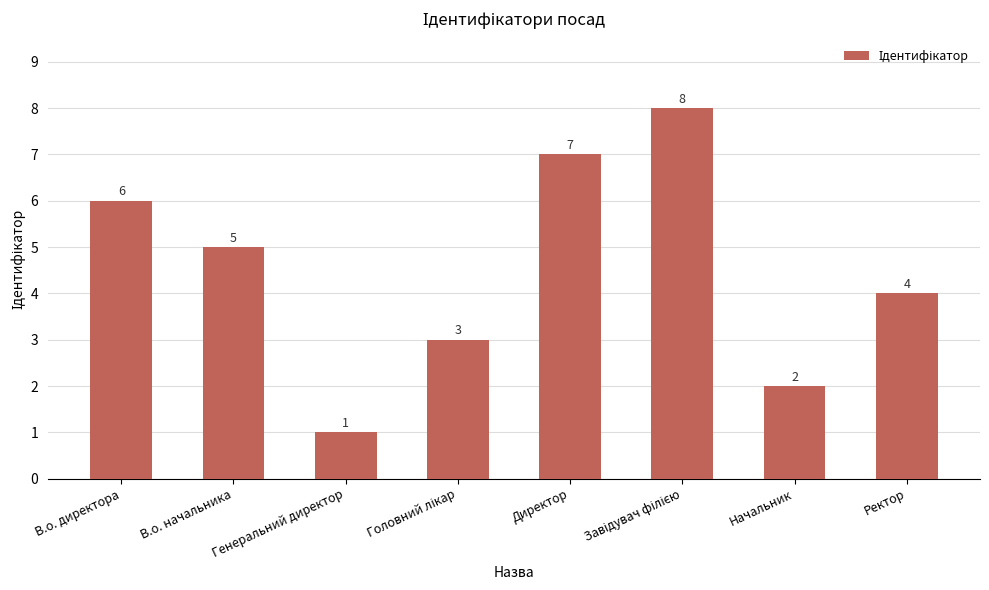

What is the change in value from В.о. начальника to Директор?

+2